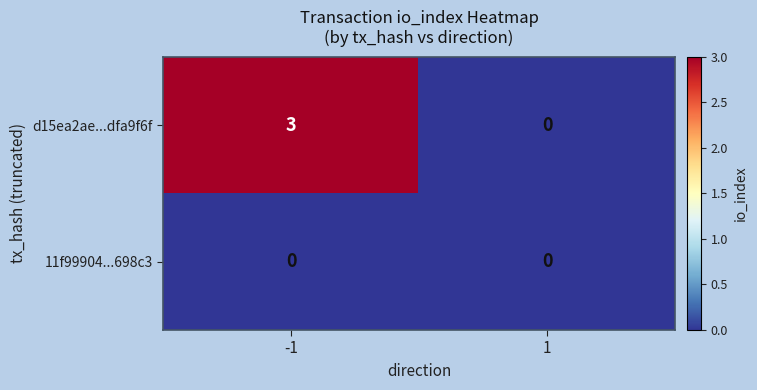

What is the maximum value shown in the chart?

3